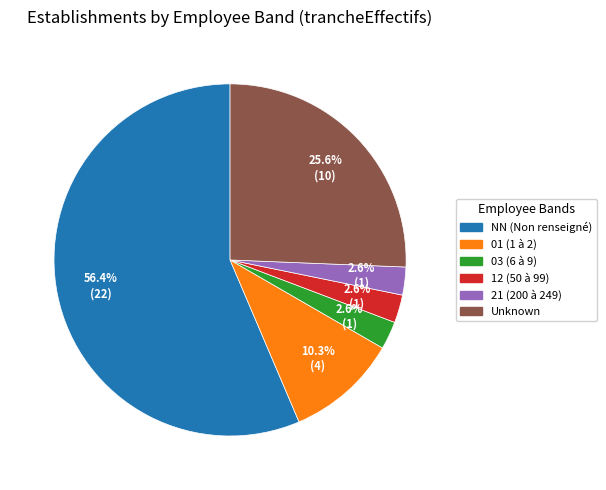

Does any single category account for the majority?

Yes